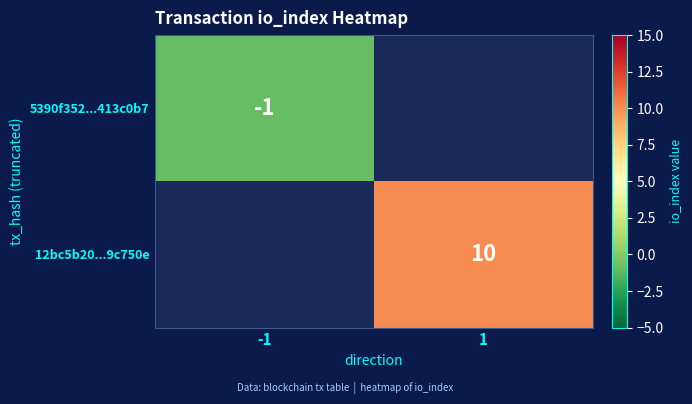

The 12bc5b20...9c750e series shows 17 at 1. True or false?

False